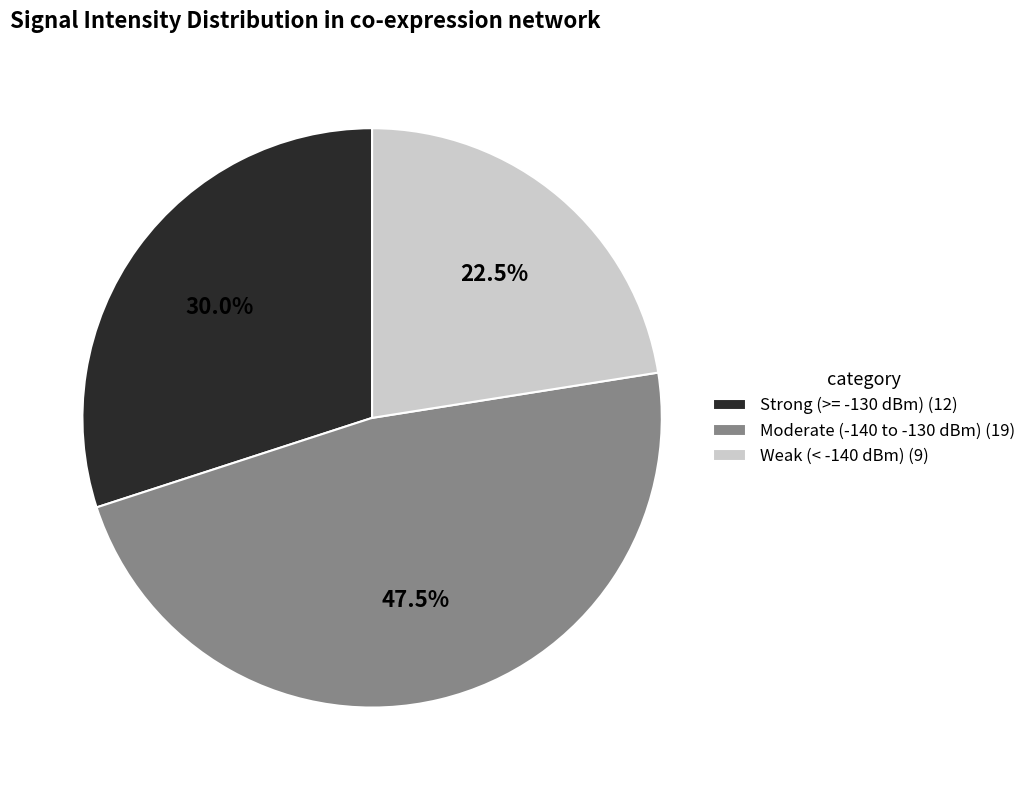

Does Moderate (-140 to -130 dBm) (19) account for over 50% of the chart?

No